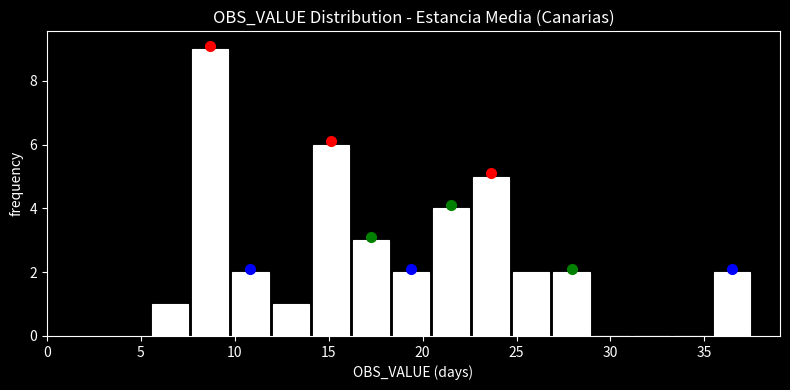

What is the height of the bar covering 22.5 to 24.5 on the x-axis? Neither the bar edges nor the heights are printed on the chart, so give them approximately, as read against the axes.

5